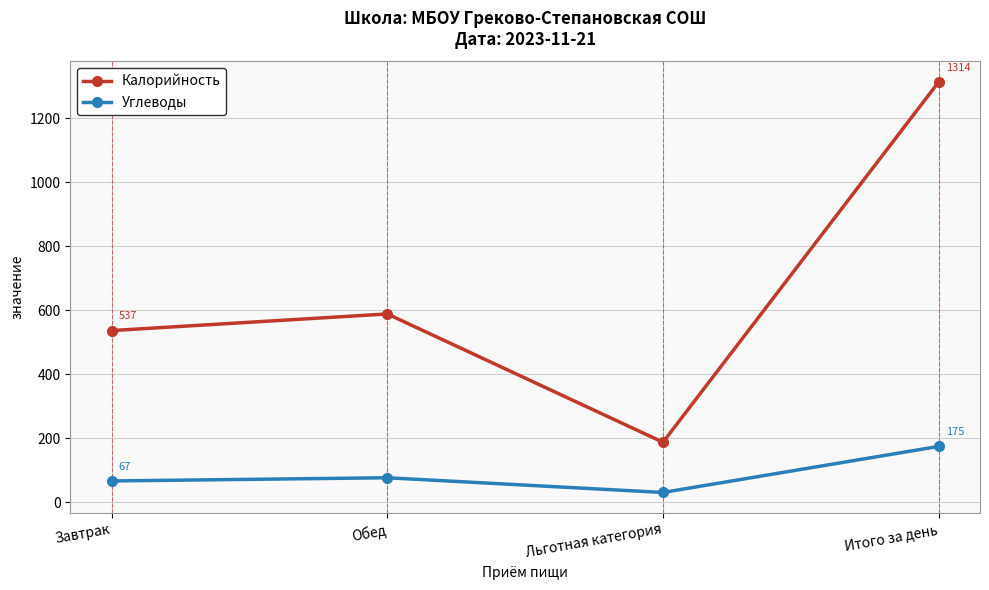

At which label is Калорийность closest to 751?

Обед